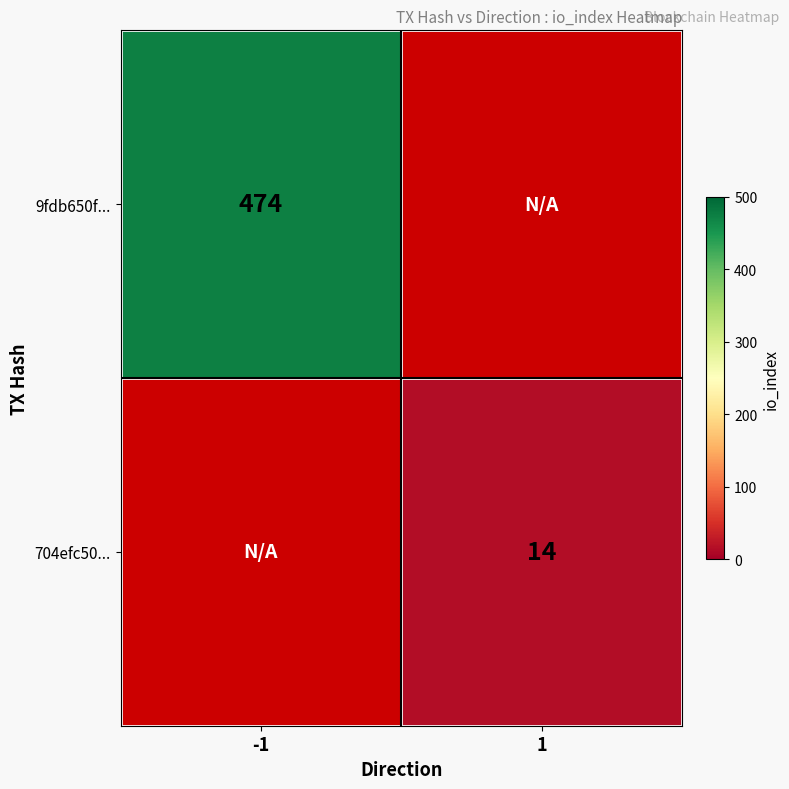

True or false: 9fdb650f... has a value of 181.5 at -1.

False